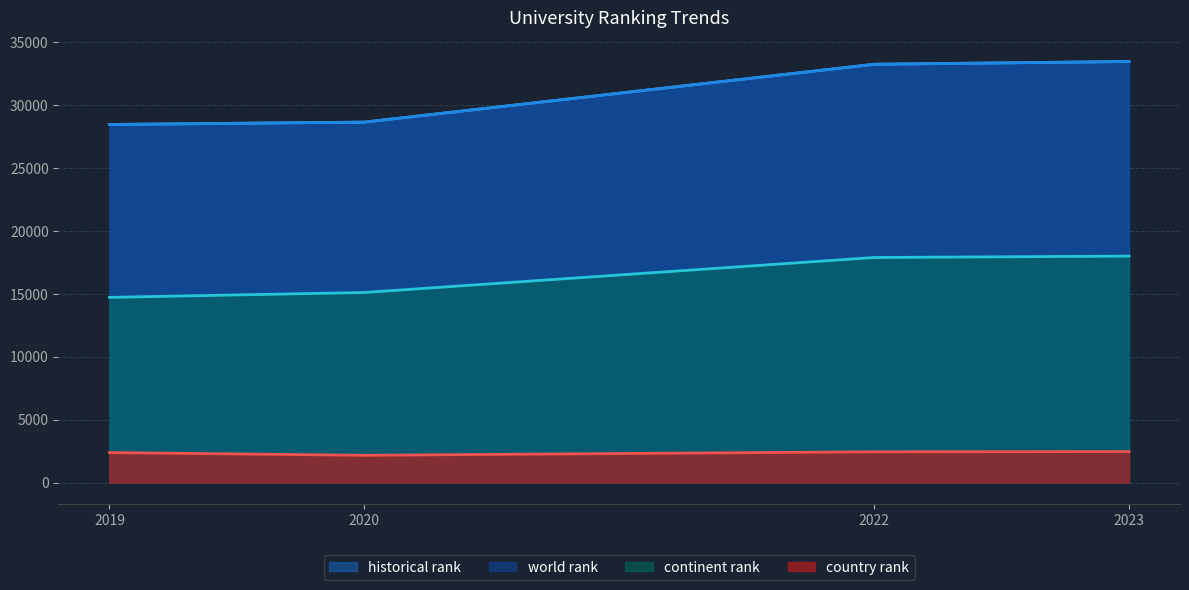

True or false: historical rank and country rank cross at least once.

False